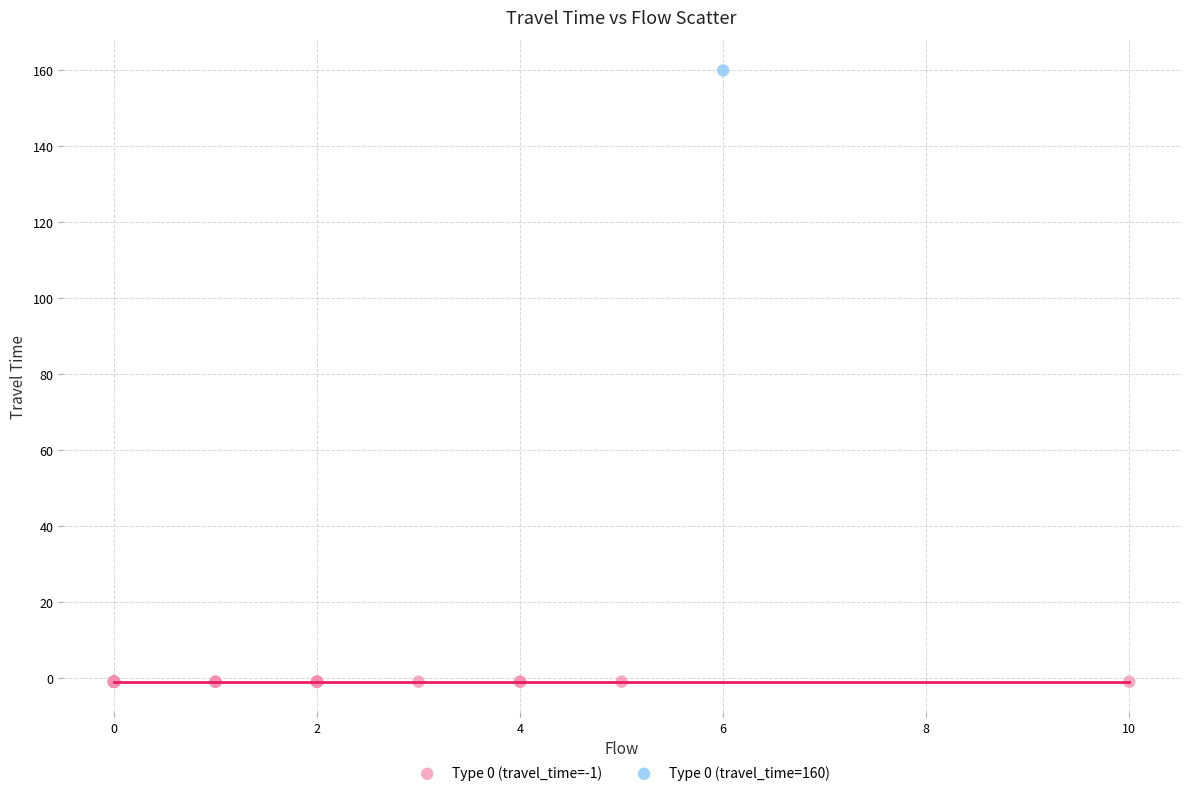

What are all the series names shown in the legend?

Type 0 (travel_time=-1), Type 0 (travel_time=160)